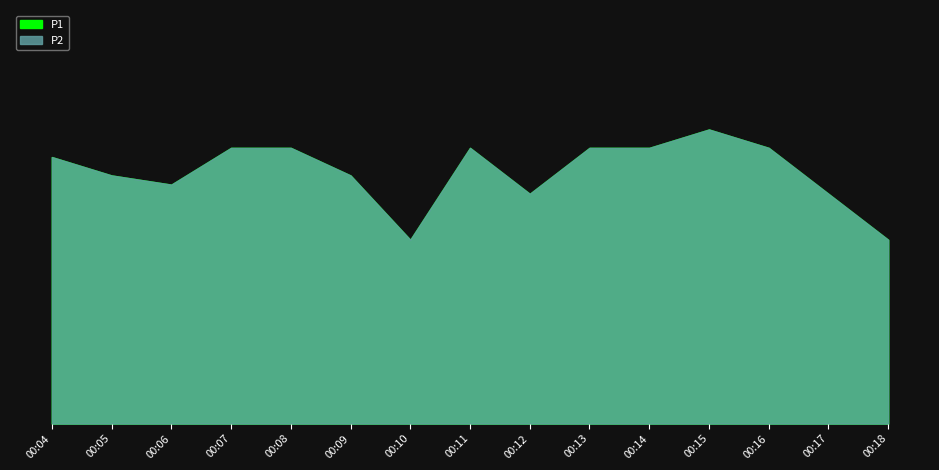

In P2, how many points are higher than both neighbors (excluding endpoints)?

2